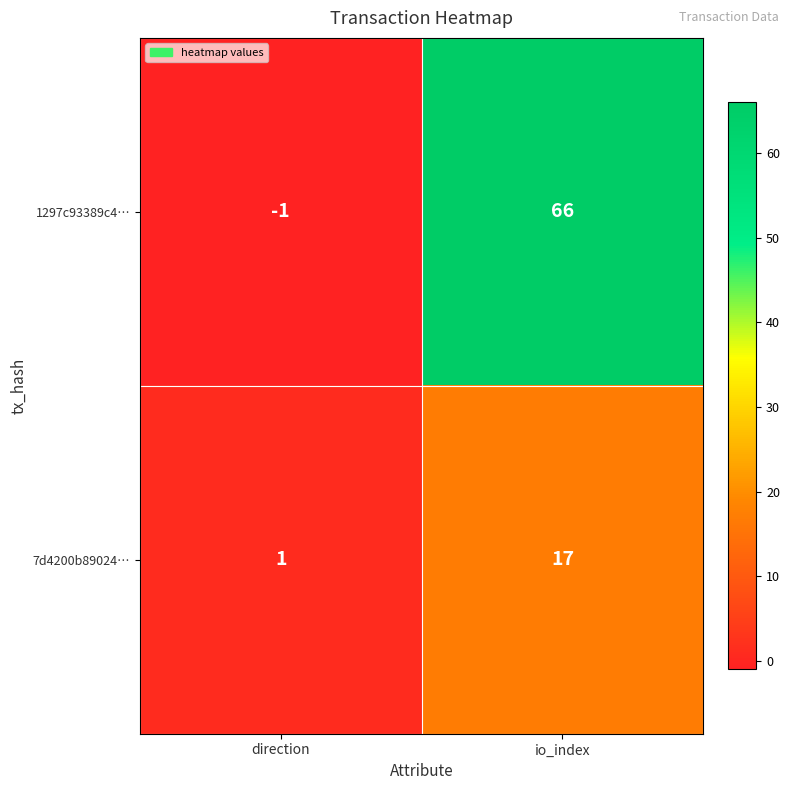

What is the total value across all series at io_index?

83